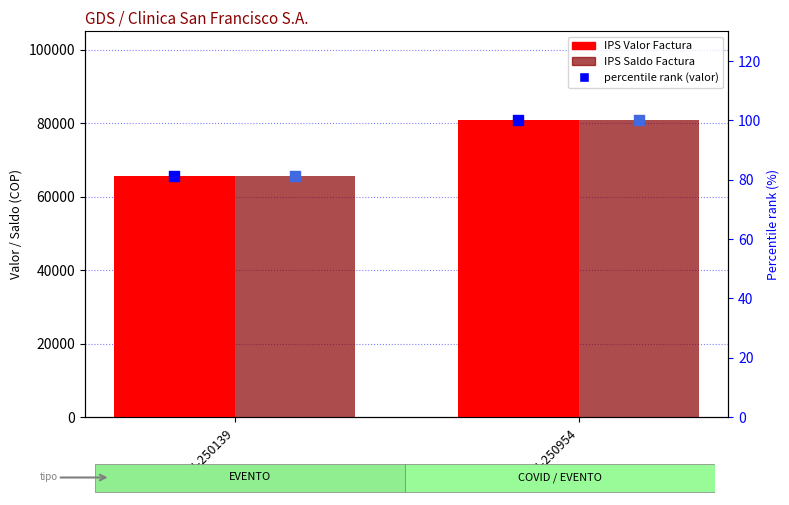

Which series contains the lowest Y value?

percentile rank valor